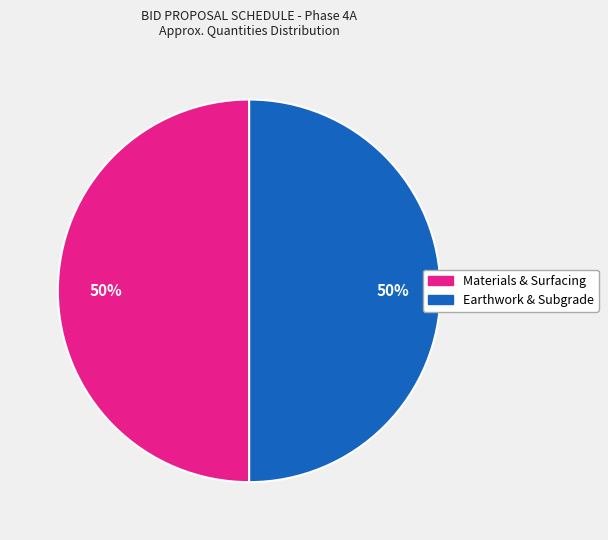

How many segments does this pie chart have?

2